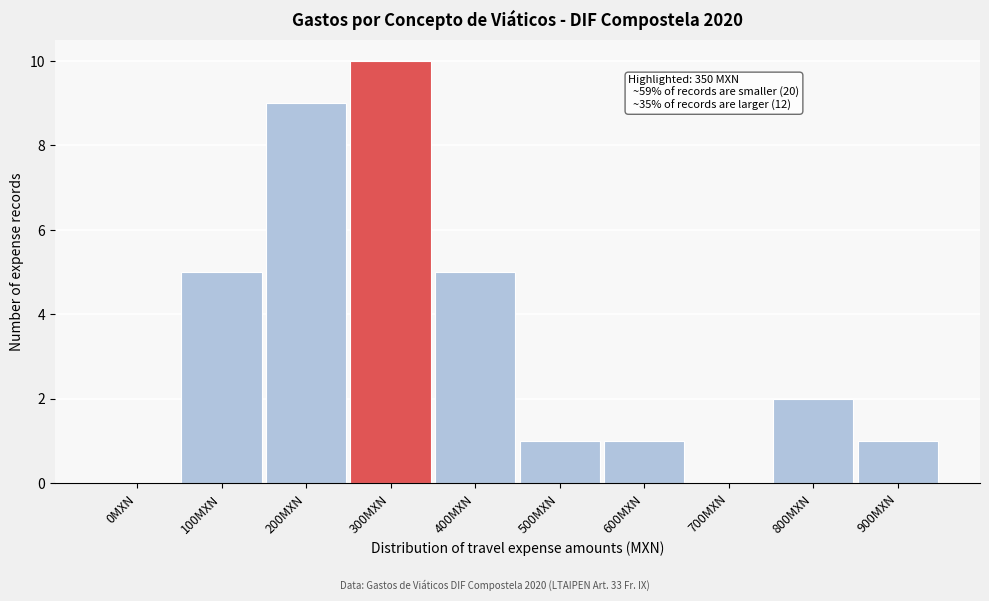

Reading left to right, extract all data points from this chart.

0MXN=0	100MXN=5	200MXN=9	300MXN=10	400MXN=5	500MXN=1	600MXN=1	700MXN=0	800MXN=2	900MXN=1